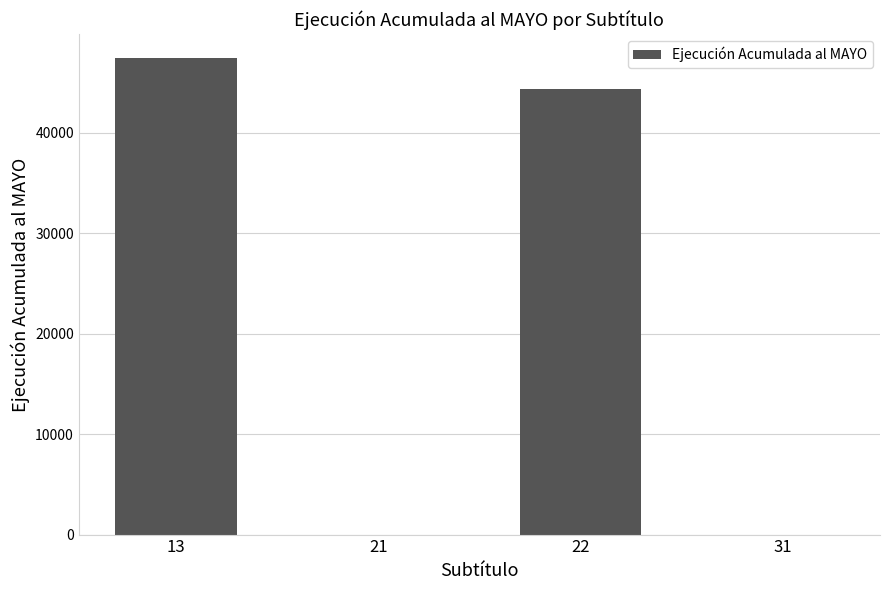

What is the change in value from 21 to 22?

+44351